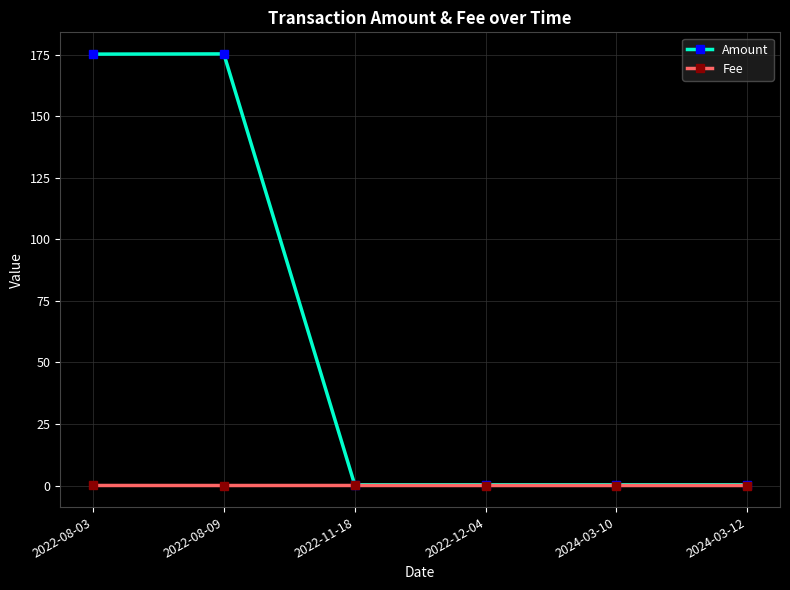

What are all the series names shown in the legend?

Amount, Fee